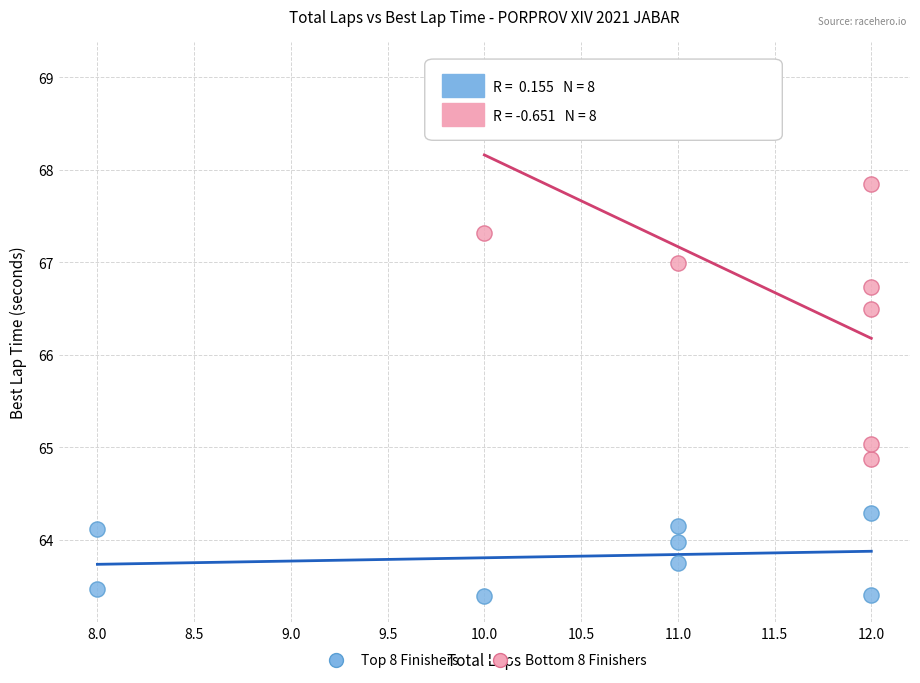

Which series has the widest spread of Y values?

Bottom 8 Finishers